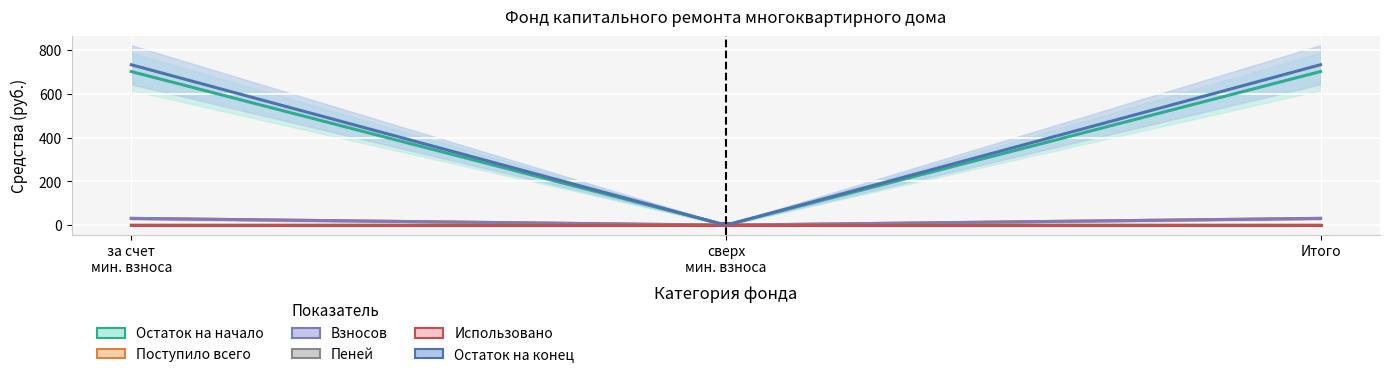

How many data points does each series have?

3